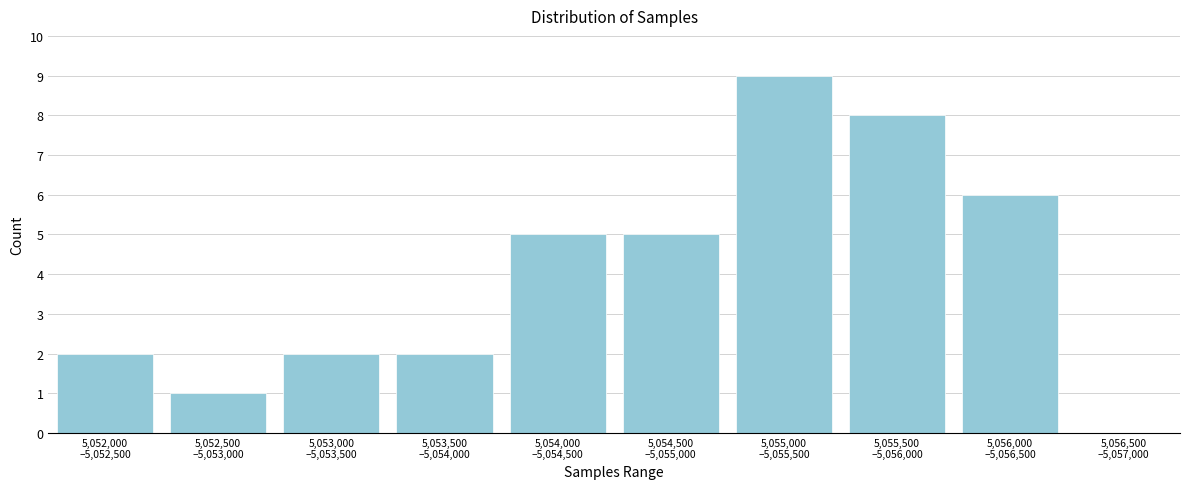

What is the sum of all values?

40